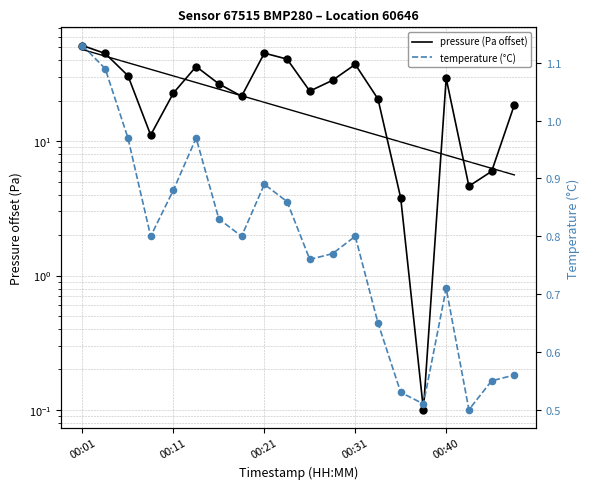

Which series has the widest spread of Y values?

pressure